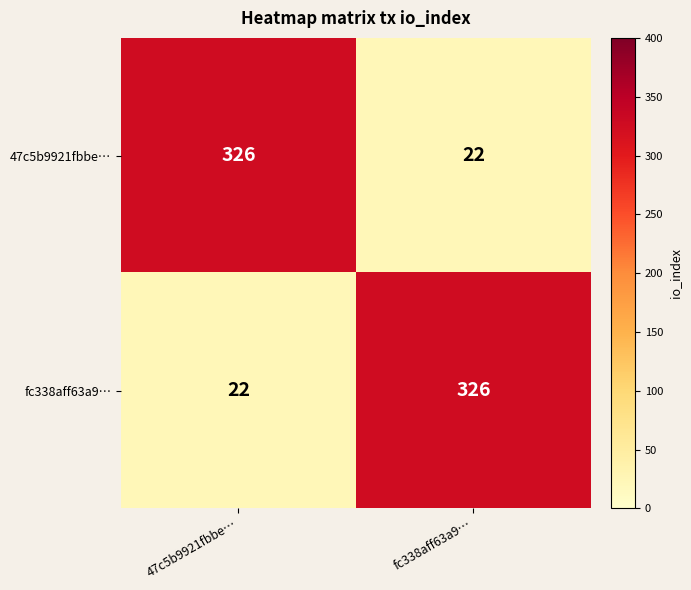

Reading right to left, transcribe all the data shown in this chart.

47c5b9921fbbe…: fc338aff63a9…=22	47c5b9921fbbe…=326
fc338aff63a9…: fc338aff63a9…=326	47c5b9921fbbe…=22